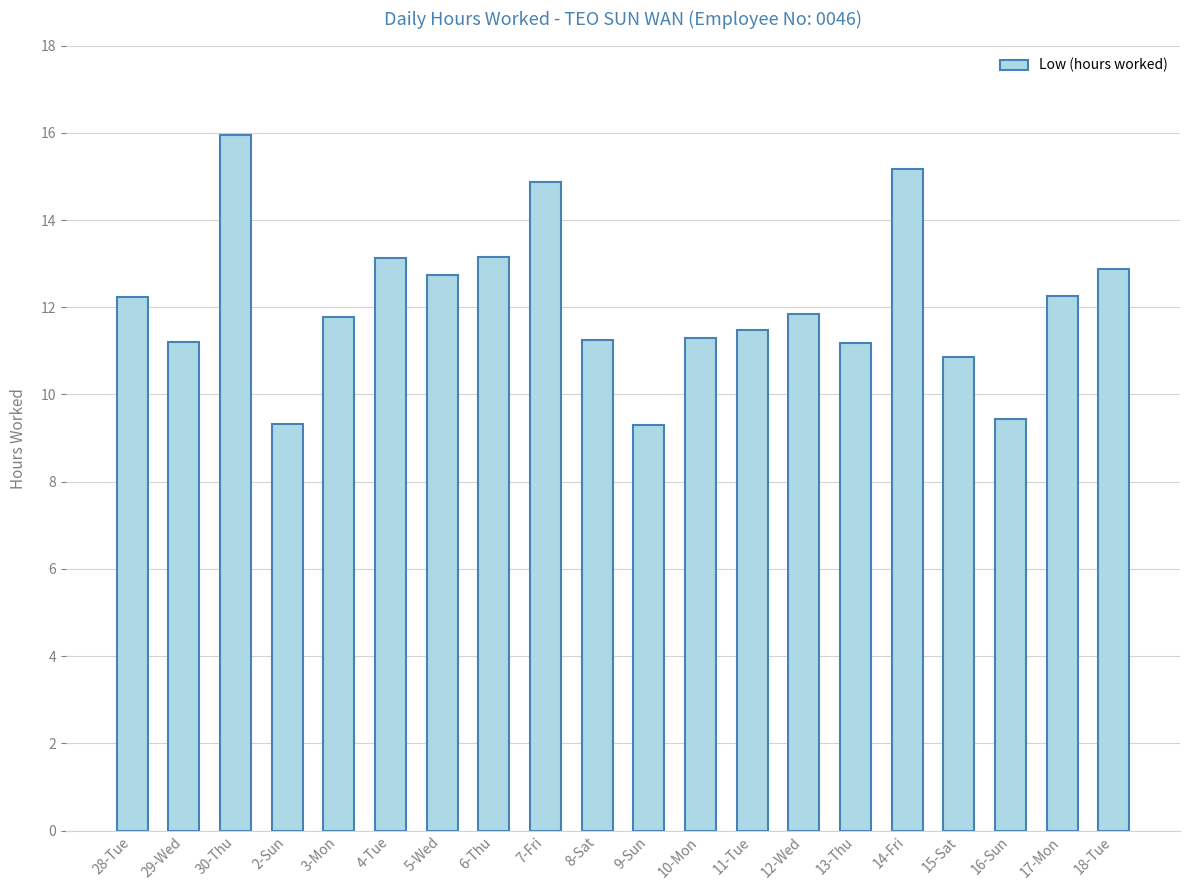

What is the sum of the values at 6-Thu and 11-Tue?

24.6